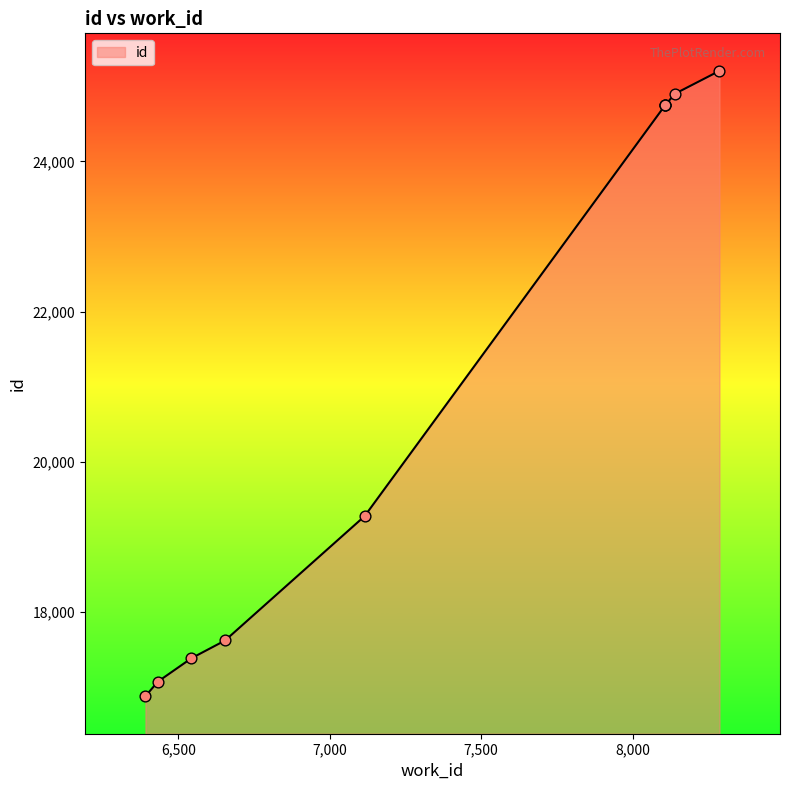

What is the change in value from 6391 to 6654?

+742